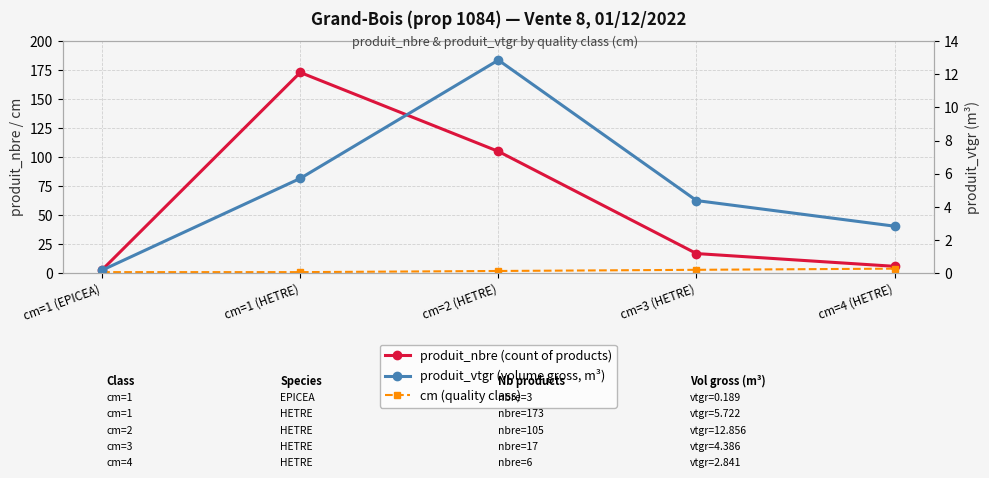

What is the spread (max minus min) of values at cm=4 (HETRE)?

3.2